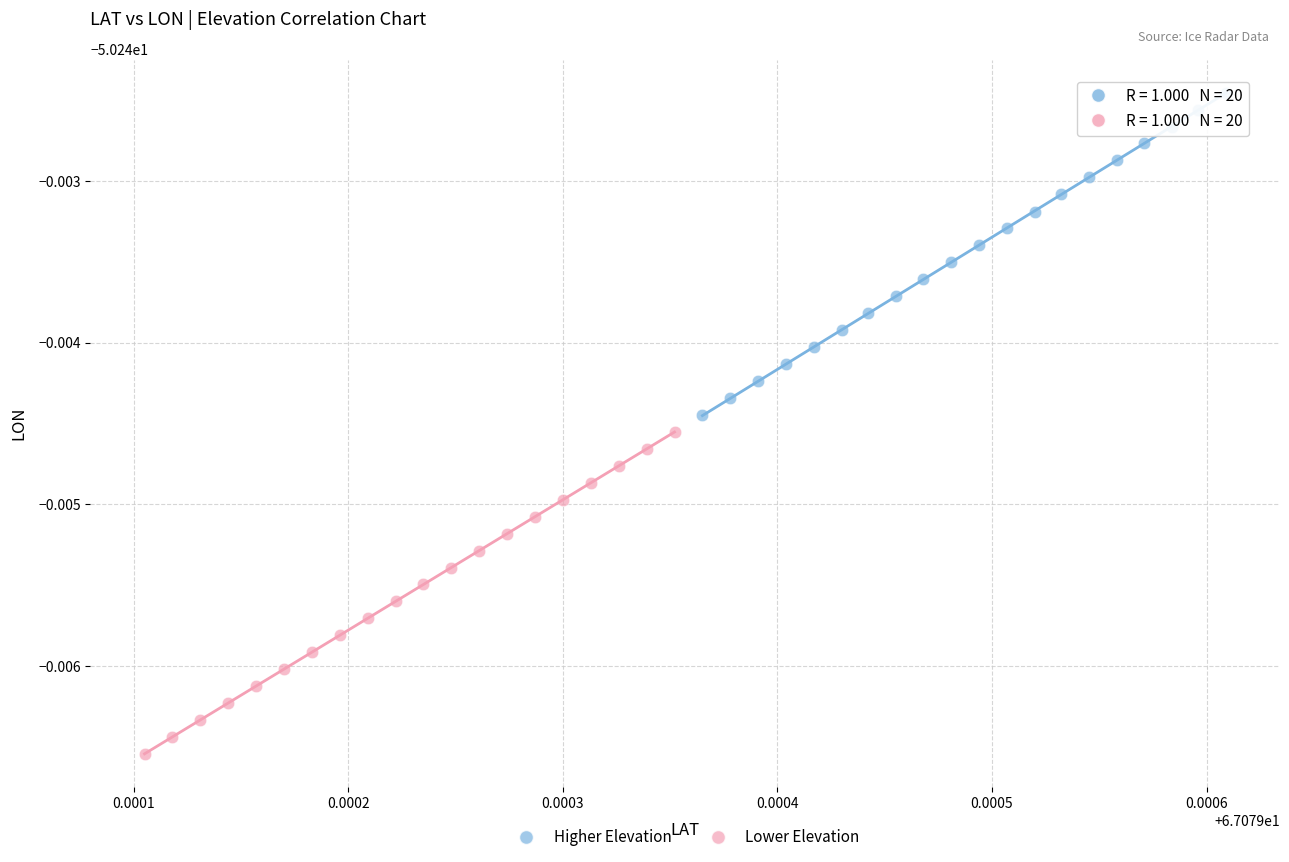

What are all the series names shown in the legend?

Higher Elevation, Lower Elevation